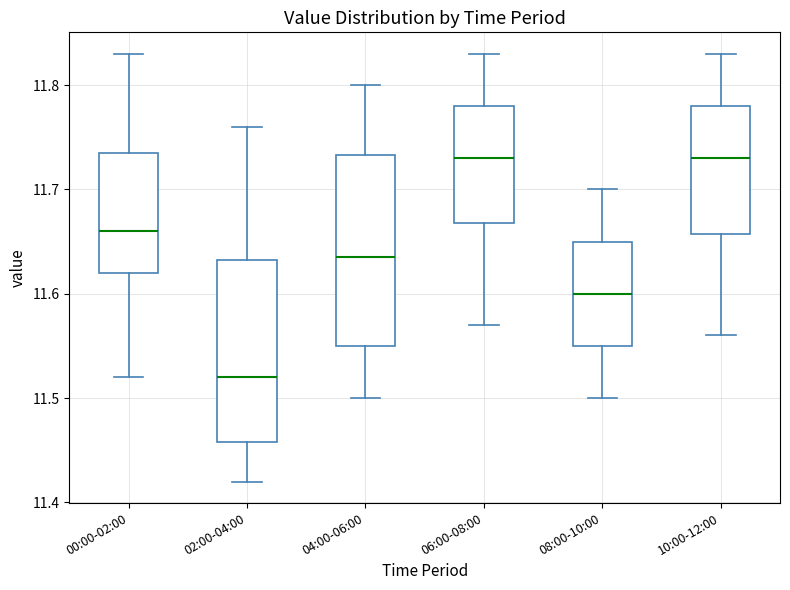

Which box's median line is the lowest?

02:00-04:00